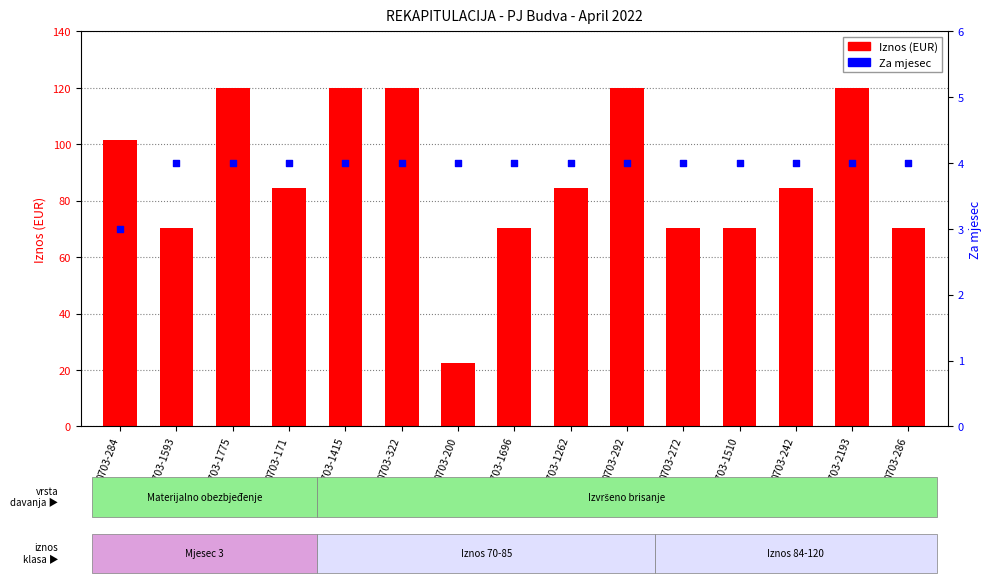

Which series has the largest total across all categories?

Iznos (EUR)